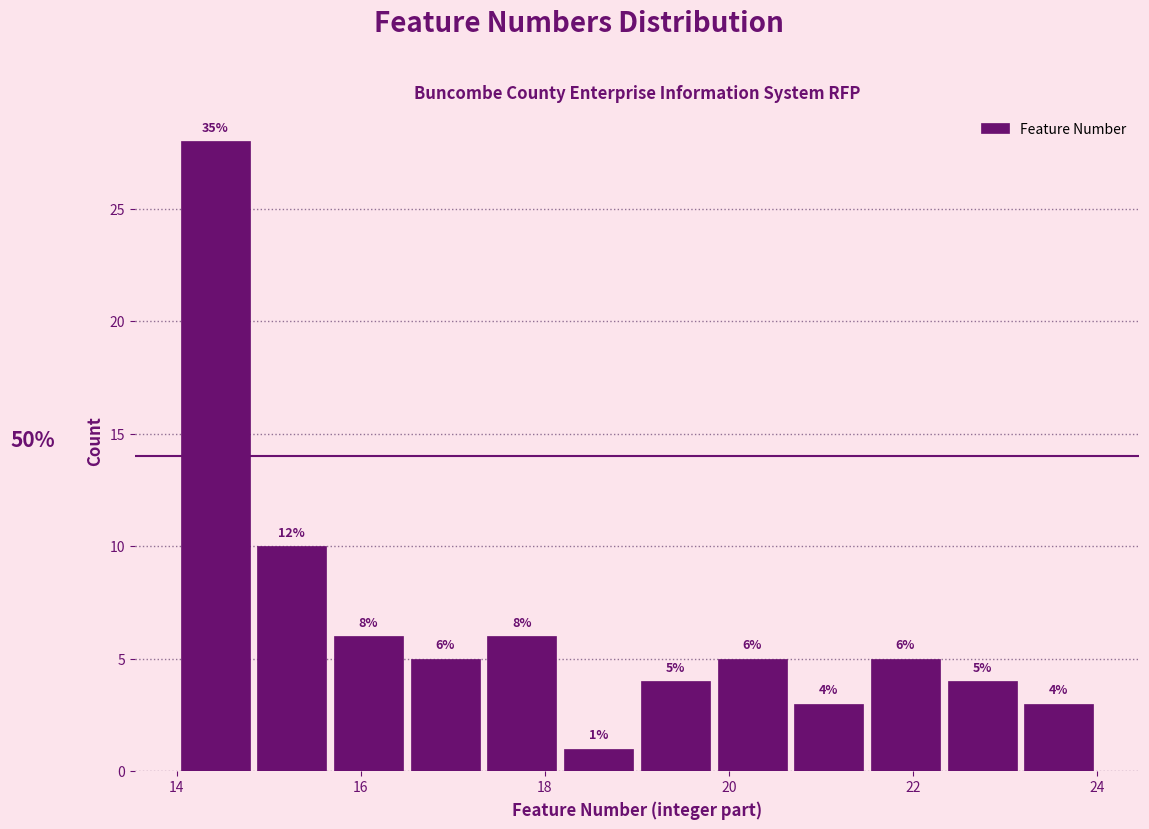

Over which range of the x-axis is the bar tallest?

14.0 to 14.8